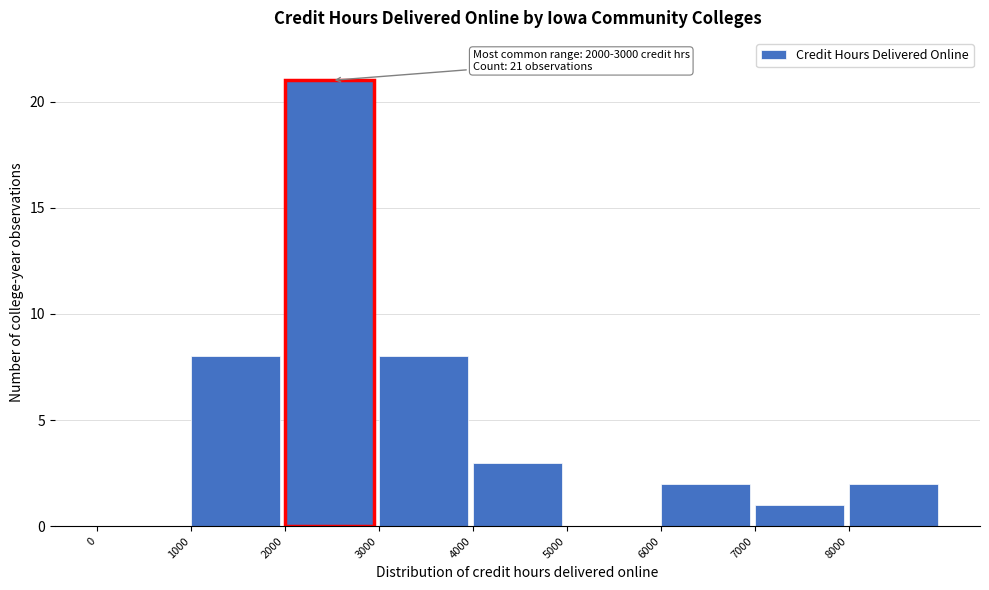

Which range on the x-axis has the tallest bar?

2000 to 3000